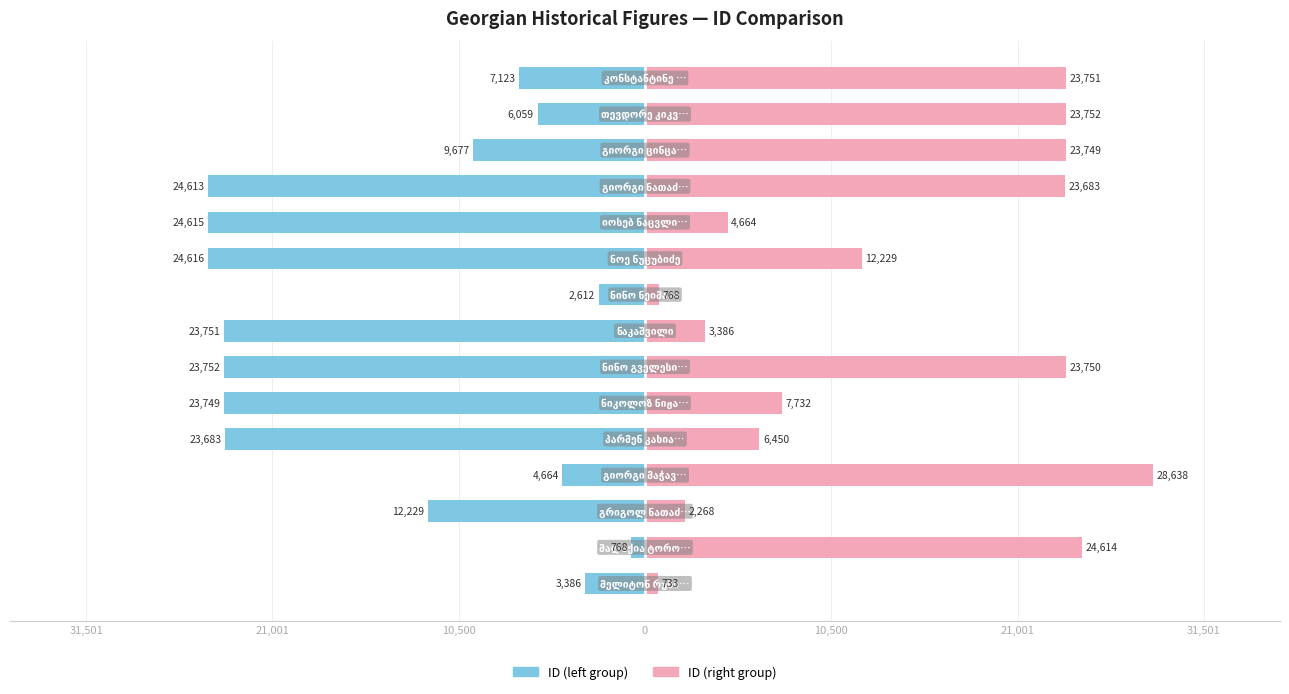

How many bars are there in total?

30